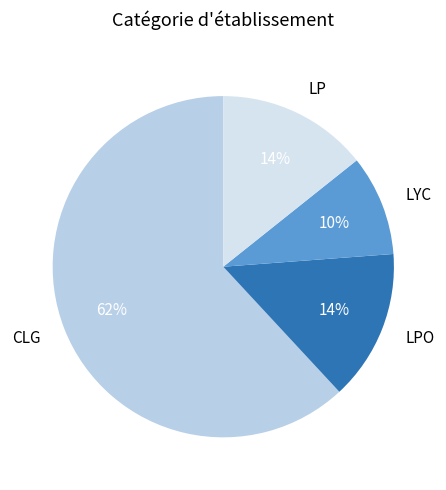

Is it true that LP is 14% of the pie?

True